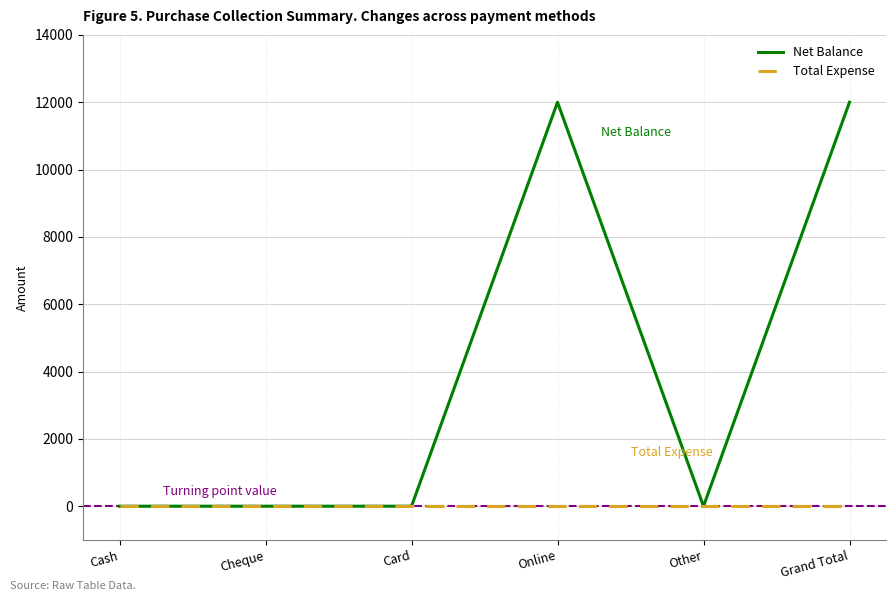

Rank the series at Online from lowest to highest value.

Total Expense, Net Balance